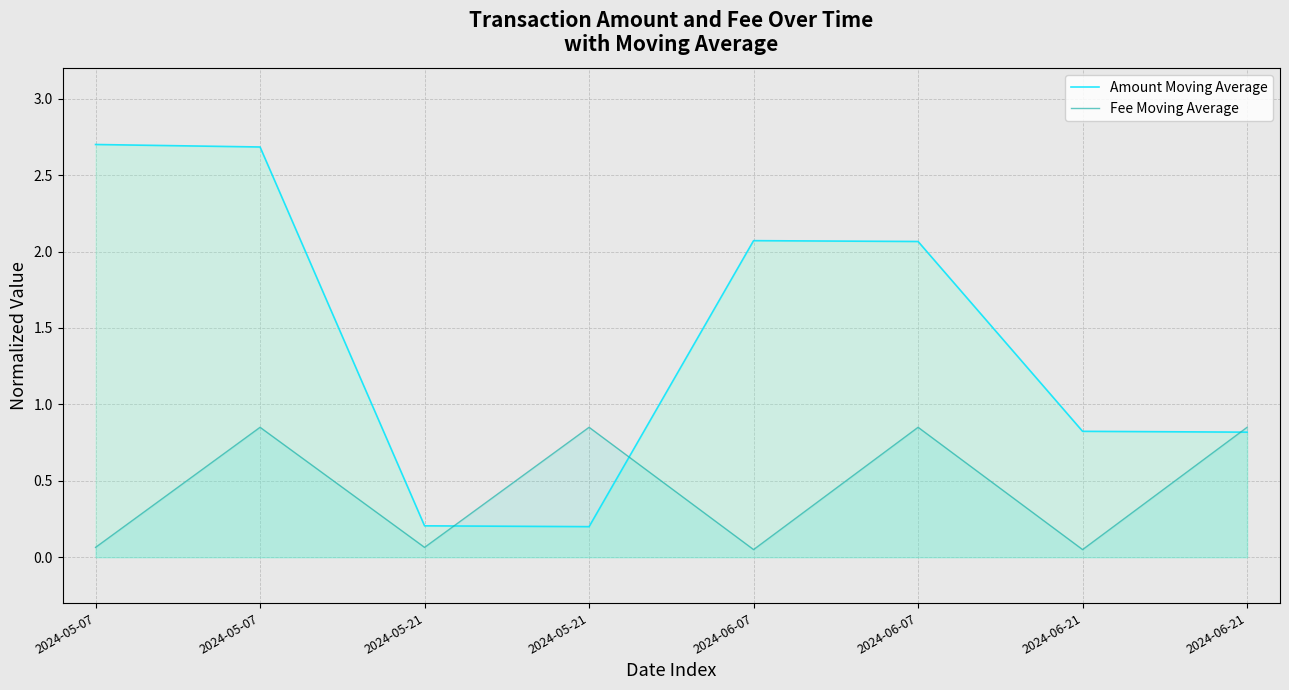

Reading right to left, list all the values displayed in this chart.

Amount Moving Average: 2024-06-21=0.8	2024-06-21=0.8	2024-06-07=2.1	2024-06-07=2.1	2024-05-21=0.2	2024-05-21=0.2	2024-05-07=2.7	2024-05-07=2.7
Fee Moving Average: 2024-06-21=0.9	2024-06-21=0.1	2024-06-07=0.9	2024-06-07=0.1	2024-05-21=0.9	2024-05-21=0.1	2024-05-07=0.9	2024-05-07=0.1